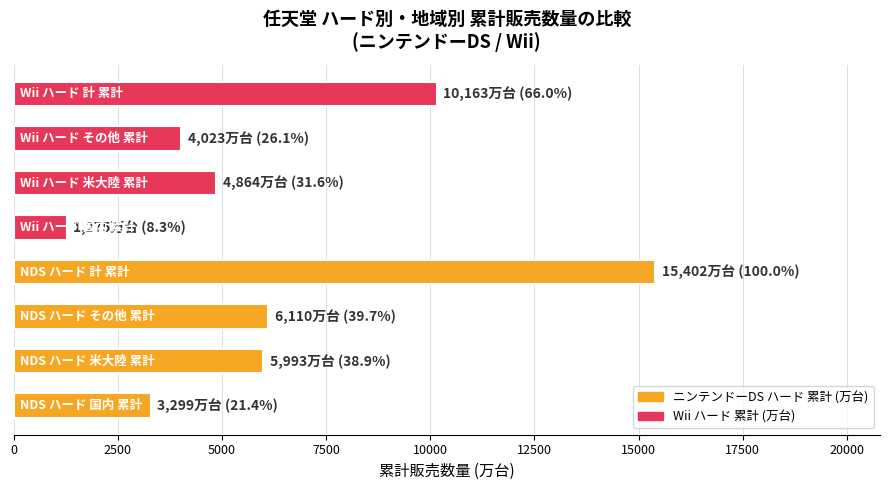

How many data points are less than 5993?

4